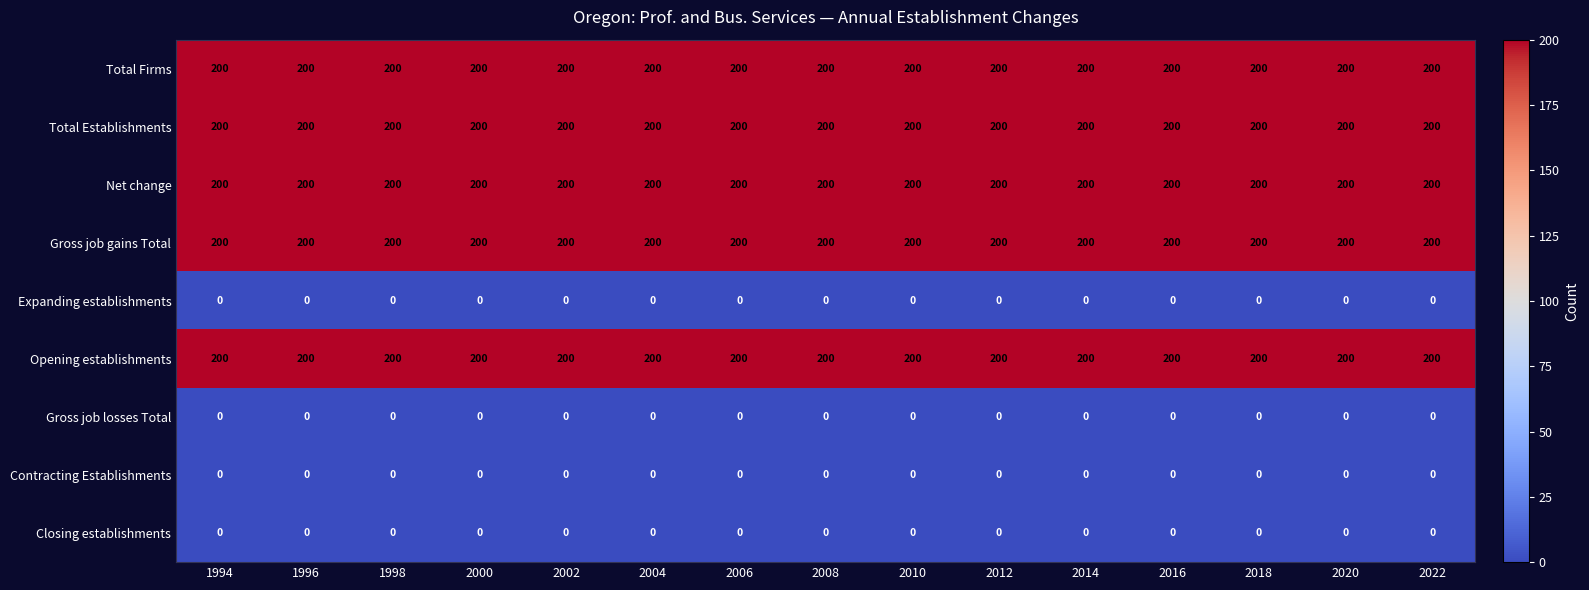

What is the greatest value displayed?

200